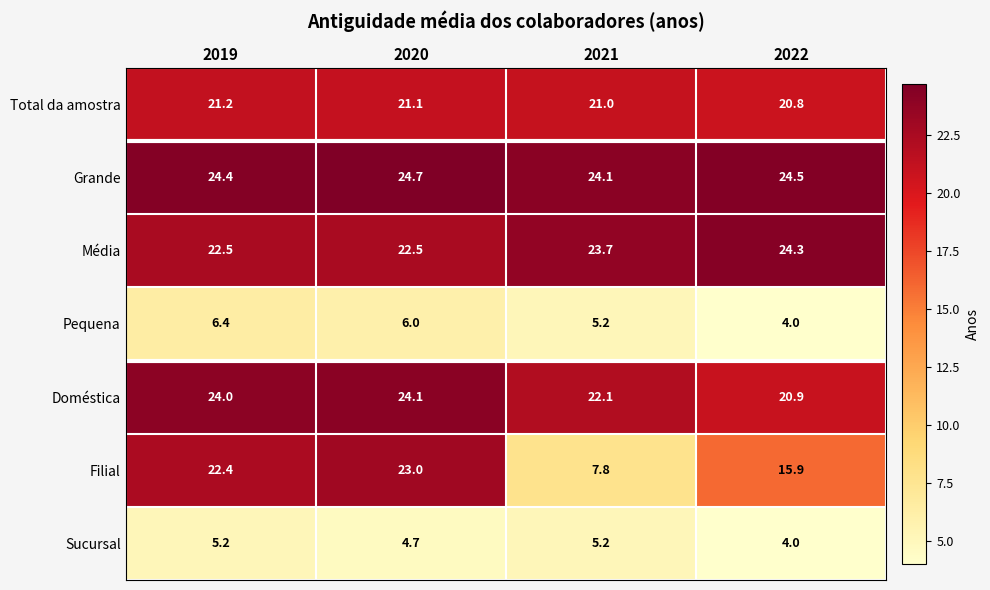

Reading left to right, list all the values displayed in this chart.

Total da amostra: 21.2	21.1	21.0	20.8
Grande: 24.4	24.7	24.1	24.5
Média: 22.5	22.5	23.7	24.3
Pequena: 6.4	6.0	5.2	4.0
Doméstica: 24.0	24.1	22.1	20.9
Filial: 22.4	23.0	7.8	15.9
Sucursal: 5.2	4.7	5.2	4.0